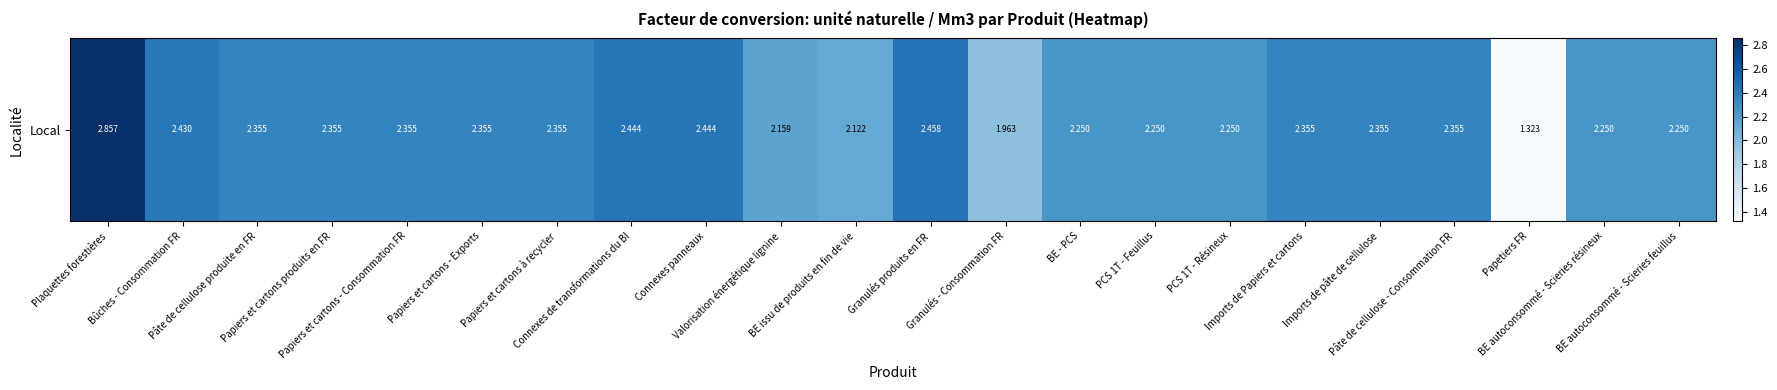

What is the difference between the values at Granulés - Consommation FR and Imports de Papiers et cartons?

0.4